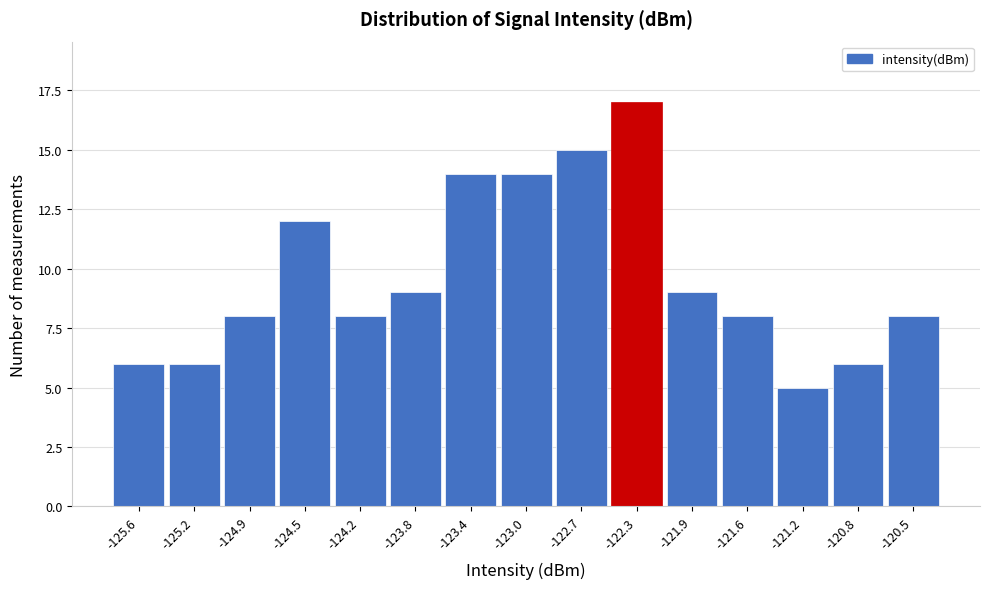

Reading left to right, list every bar in this chart as the range it spans on the x-axis followed by its height. Neither the bar edges nor the heights are printed on the chart, so give them approximately, as read against the axes.

-125.80 to -125.45: 6
-125.45 to -125.05: 6
-125.05 to -124.70: 8
-124.70 to -124.35: 12
-124.35 to -123.95: 8
-123.95 to -123.60: 9
-123.60 to -123.25: 14
-123.25 to -122.85: 14
-122.85 to -122.50: 15
-122.50 to -122.15: 17
-122.15 to -121.75: 9
-121.75 to -121.40: 8
-121.40 to -121.05: 5
-121.05 to -120.65: 6
-120.65 to -120.30: 8